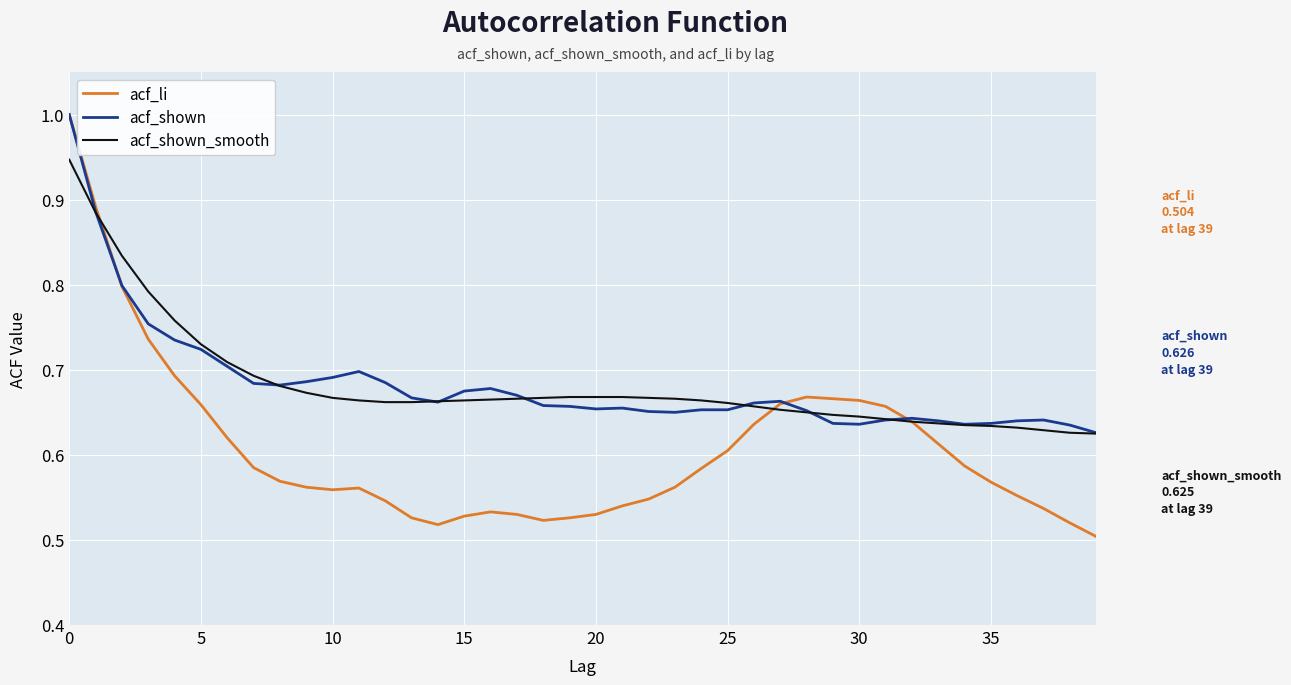

What is the greatest value displayed?

1.0